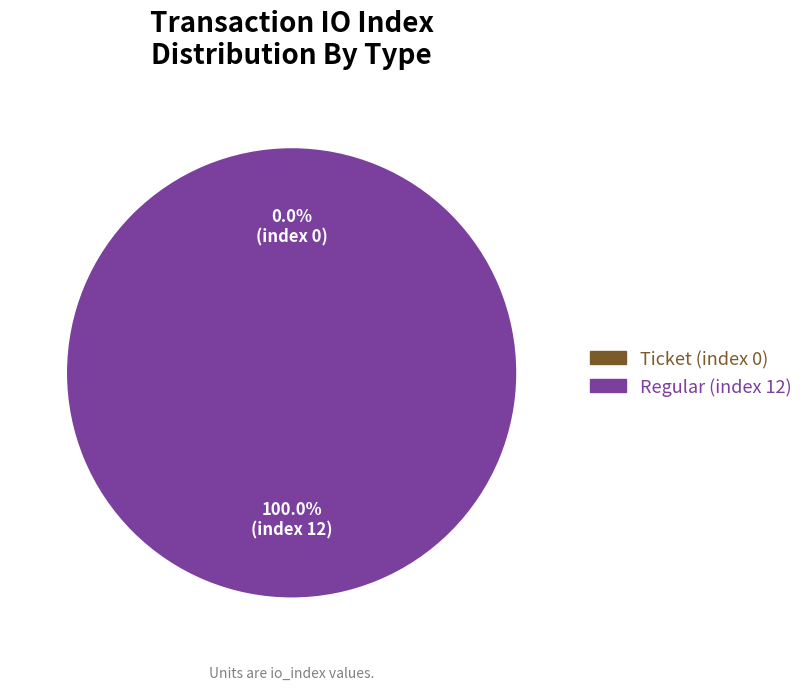

To the nearest percent, what is the difference between the largest and smallest slice percentages?

100%